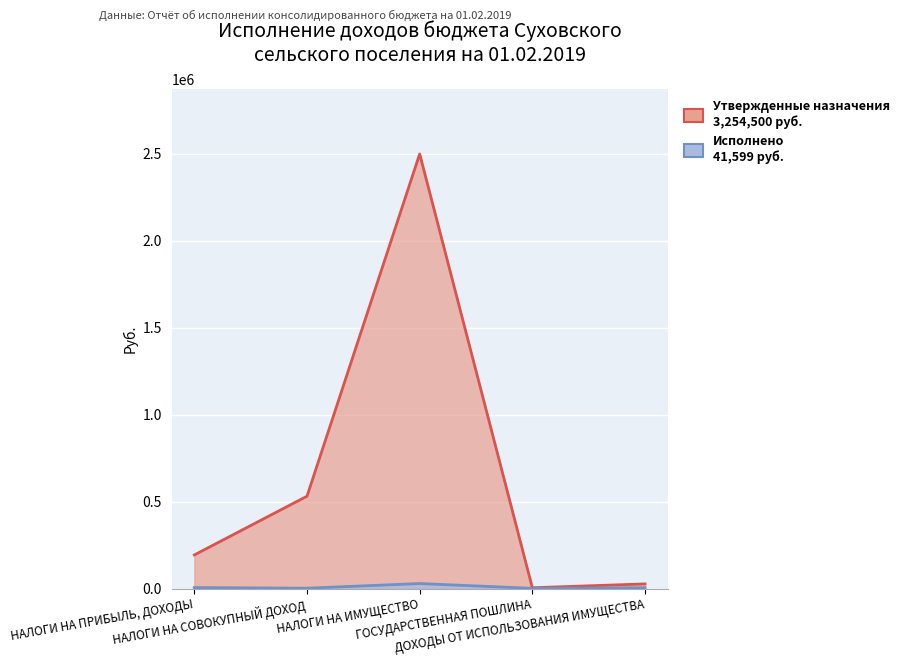

How many lines are shown in the chart?

2